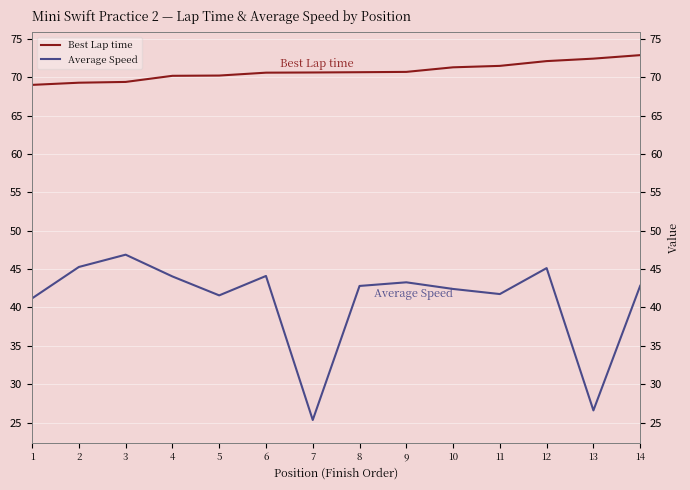

True or false: Best Lap time has more than 0 points higher than both neighbors.

False